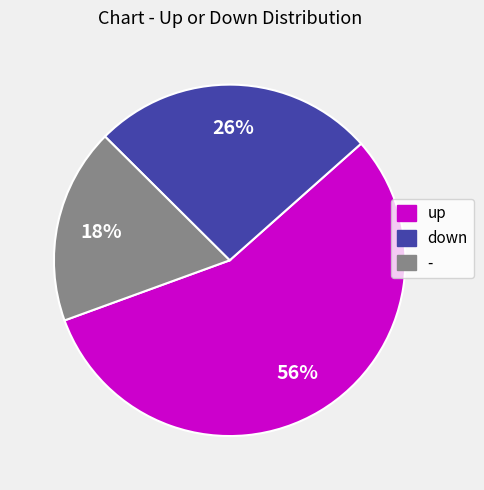

To the nearest percent, what is the difference between the largest and smallest slice percentages?

38%